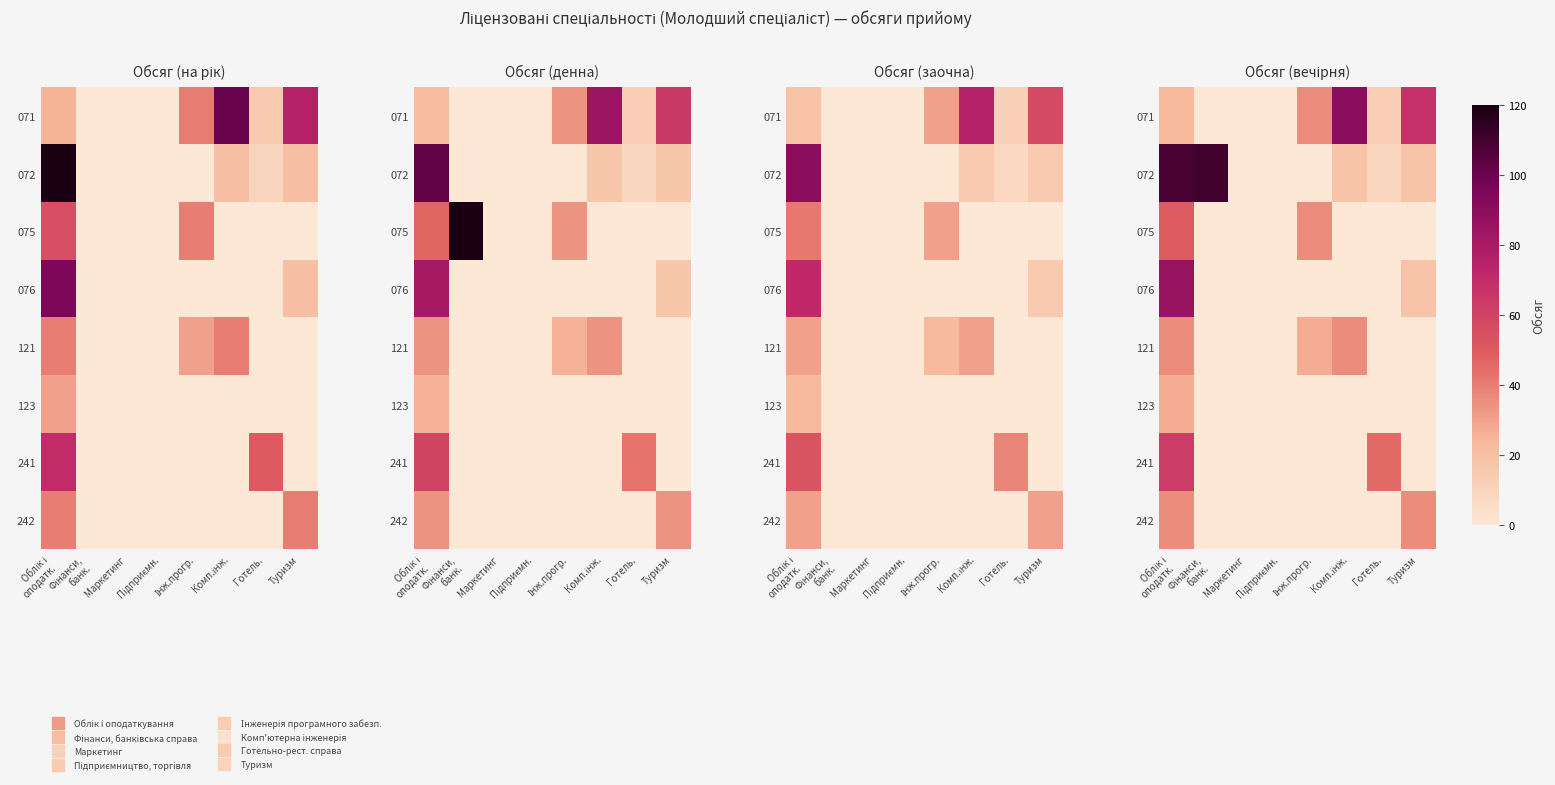

At which category does the chart reach its peak across all series?

Фінанси,
банк.